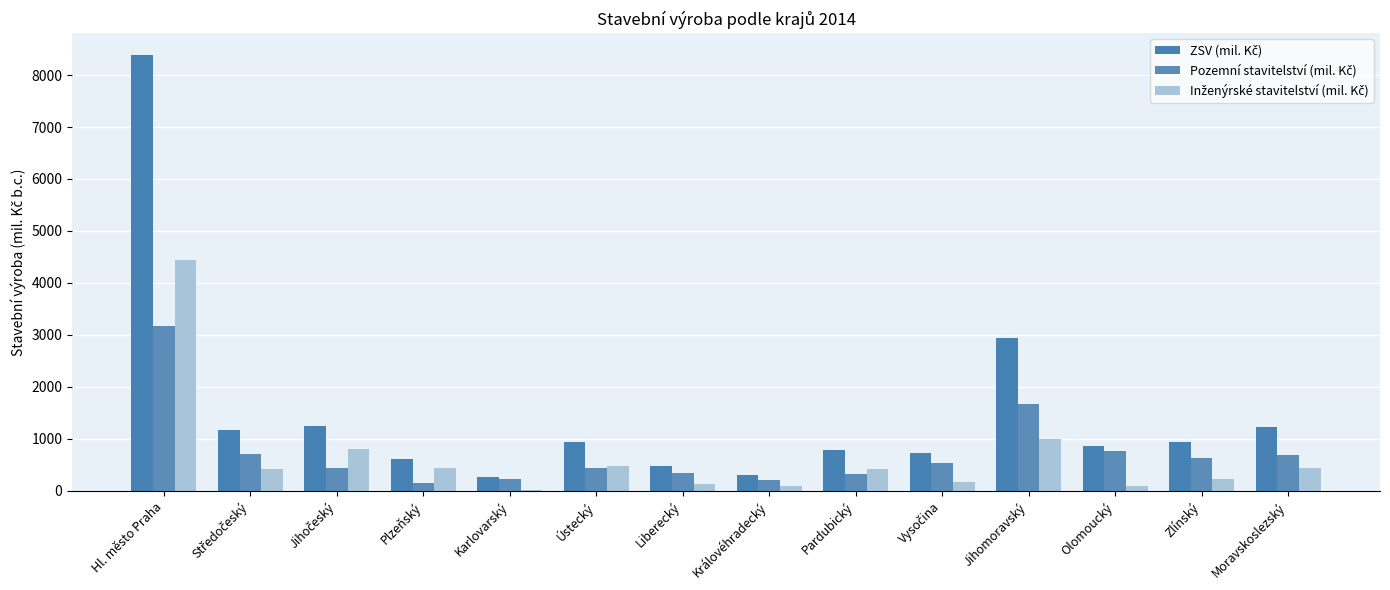

Is the value of Pozemní stavitelství (mil. Kč) at Pardubický greater than the value of ZSV (mil. Kč) at Jihomoravský?

No